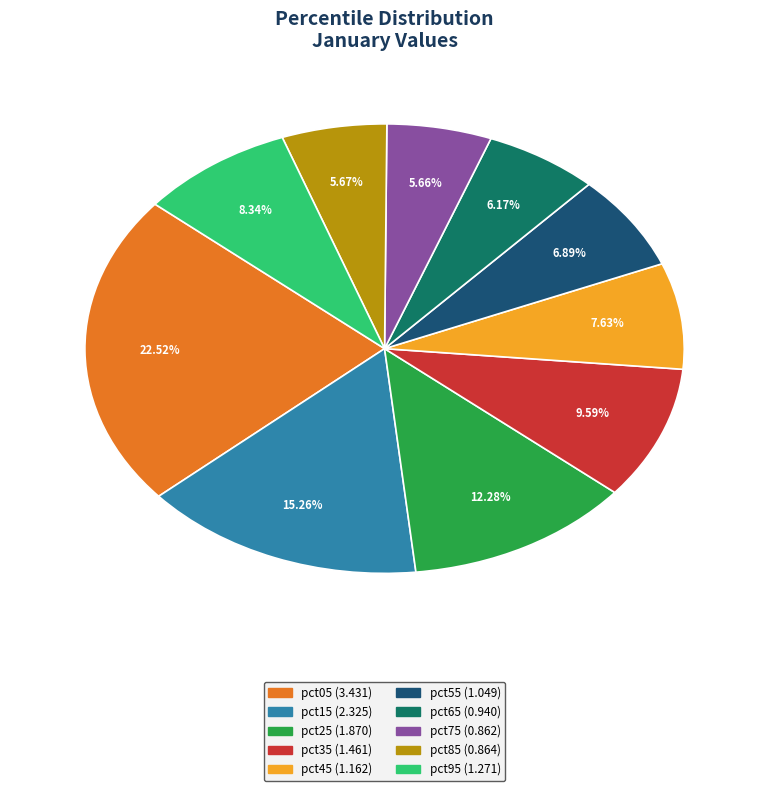

Is there a majority slice in this chart?

No